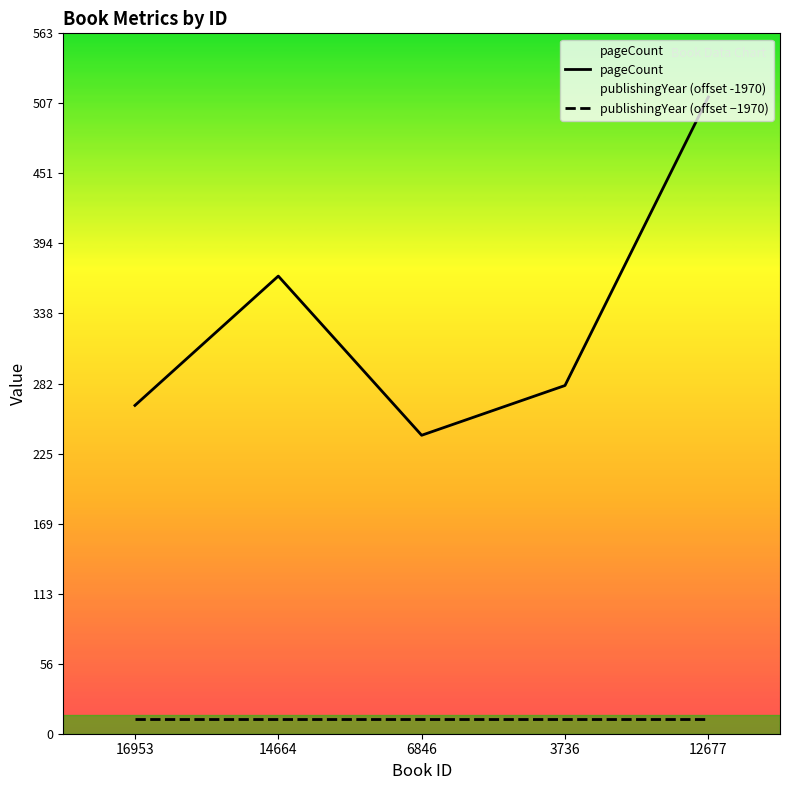

Reading right to left, transcribe all the data shown in this chart.

pageCount: 12677=512	3736=280	6846=240	14664=368	16953=264
publishingYear (offset −1970): 12677=12	3736=12	6846=12	14664=12	16953=12